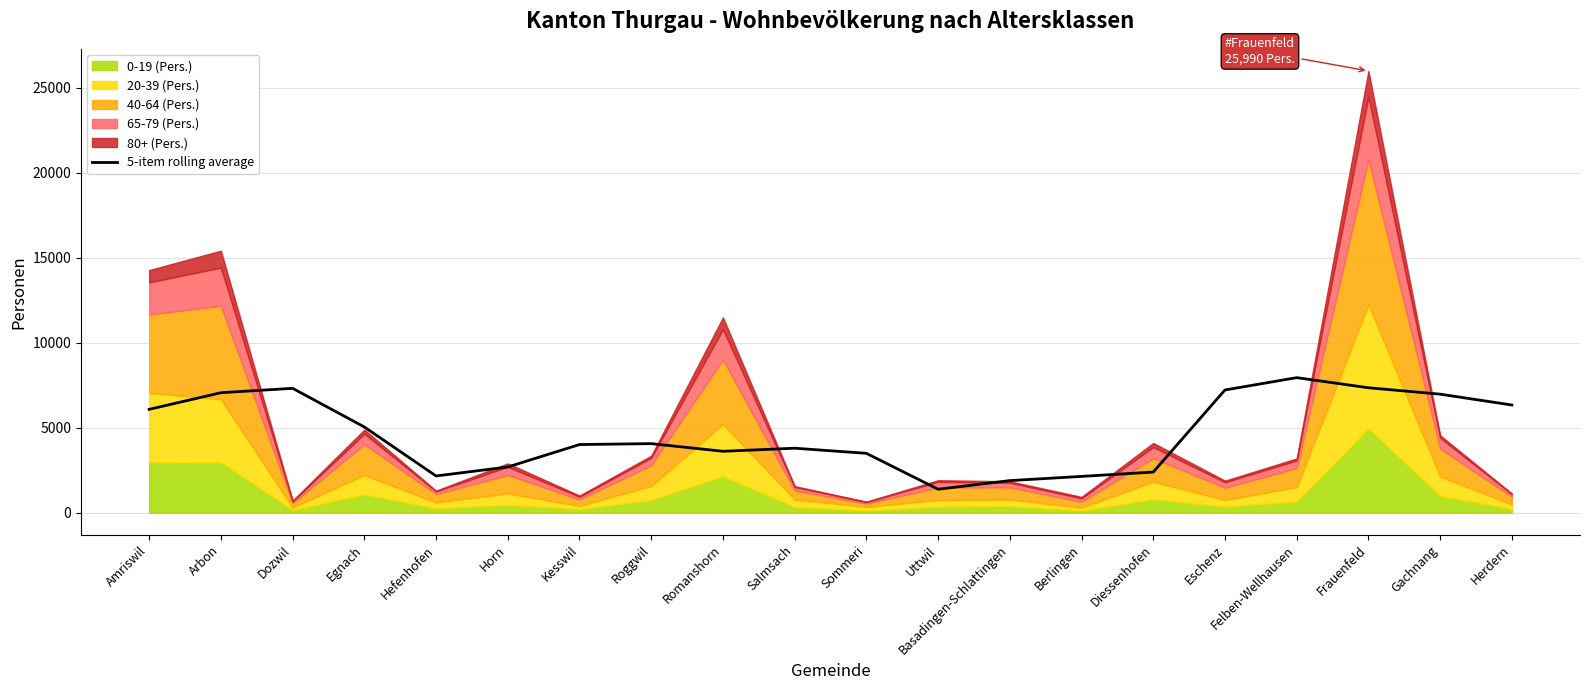

What is the label of the 17th point from the right?

Egnach